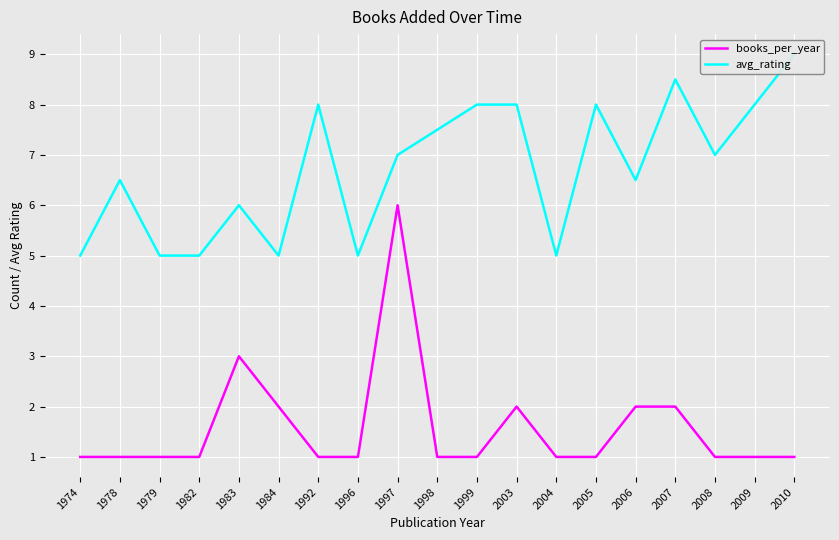

Between 1983 and 1982, which is larger?

1983